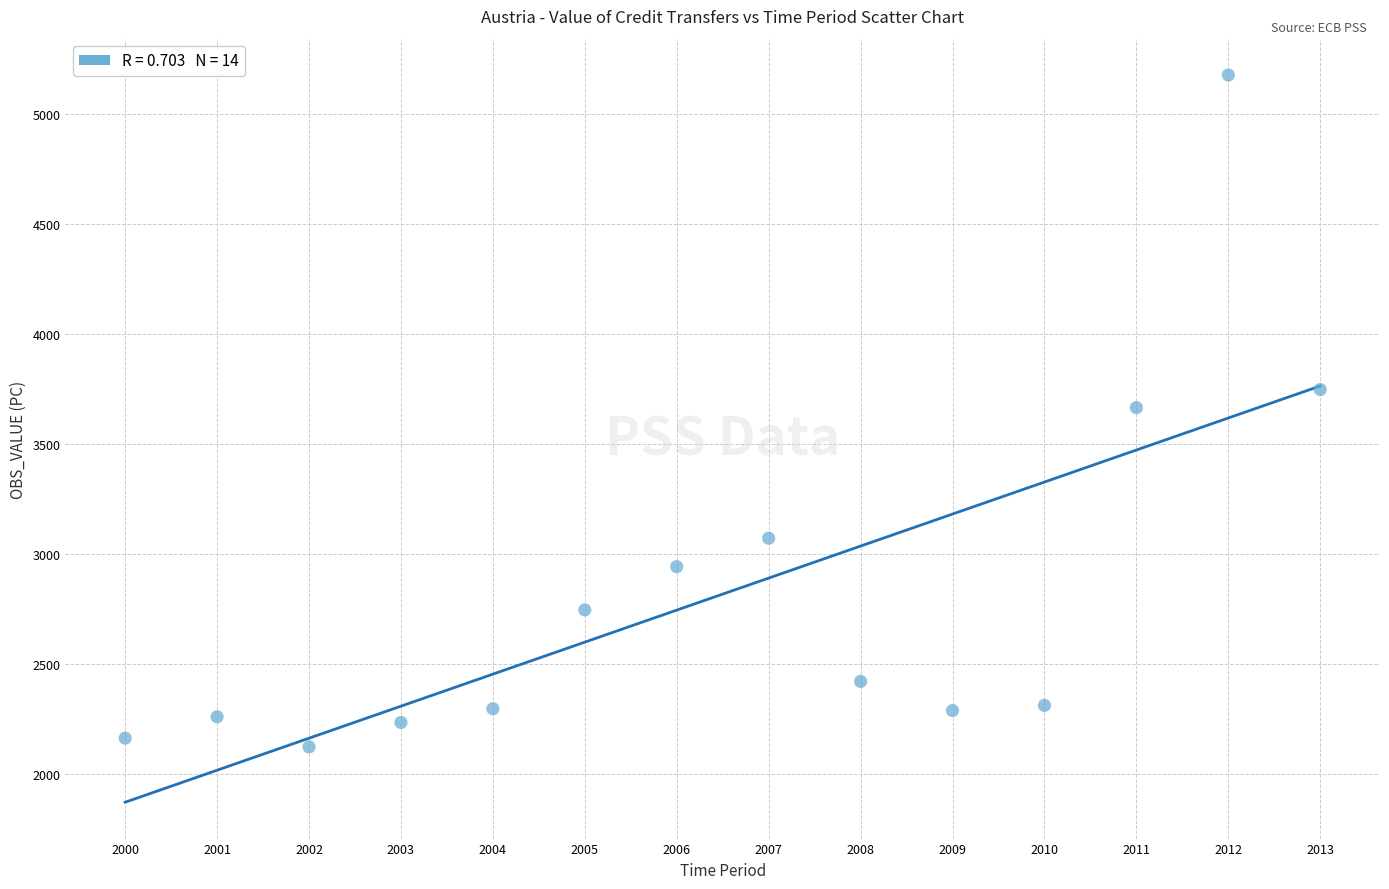

What is the range of Y values (max minus min)?

3057.0